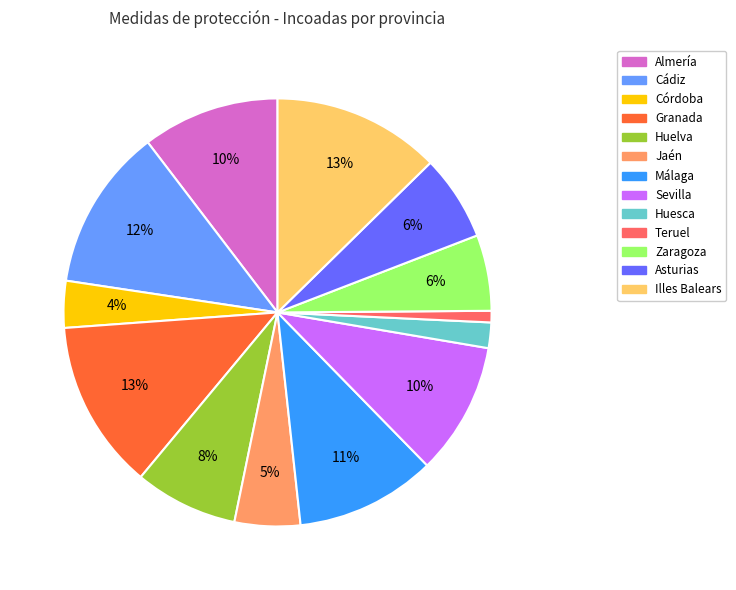

Do Córdoba and Huesca together represent more than half of the pie?

No